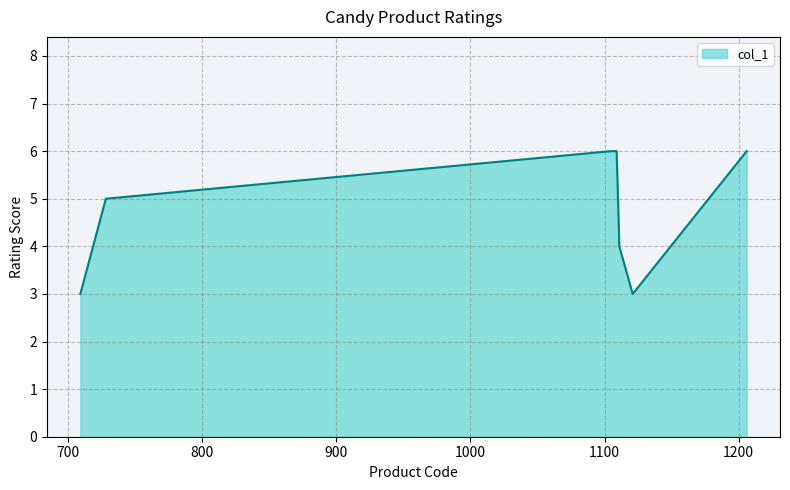

What is the smallest value displayed?

3